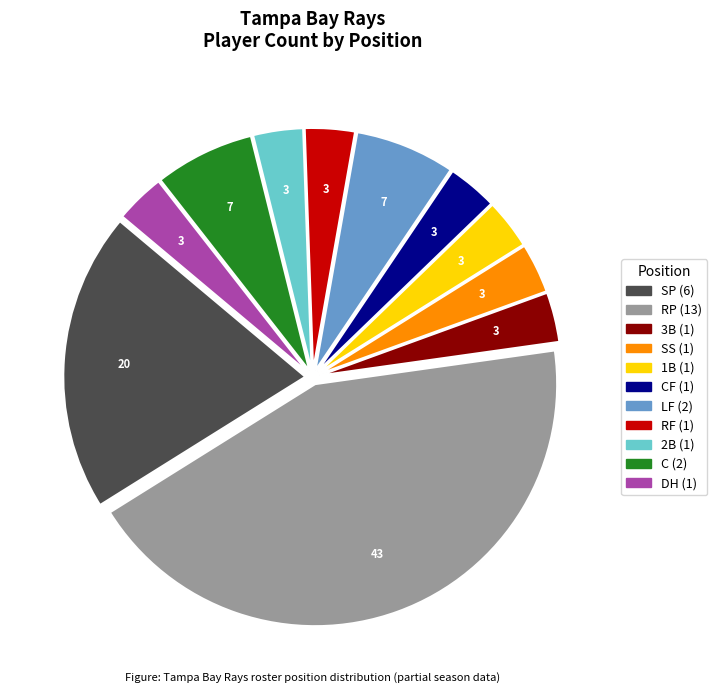

Is there a majority slice in this chart?

No